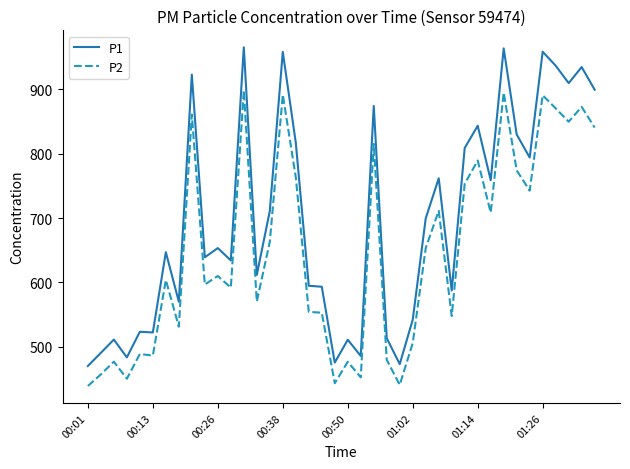

Which series has the widest spread of values?

P1